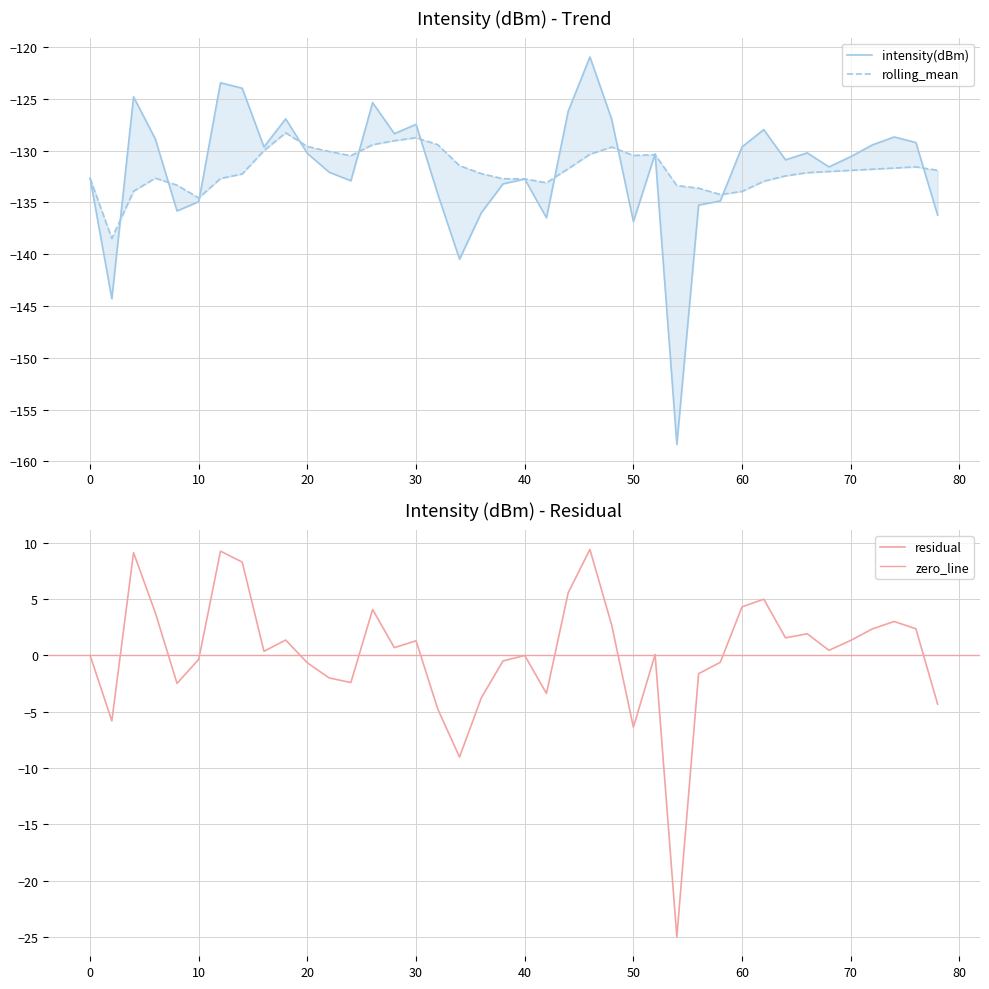

Which series has the largest range (max minus min)?

intensity(dBm)